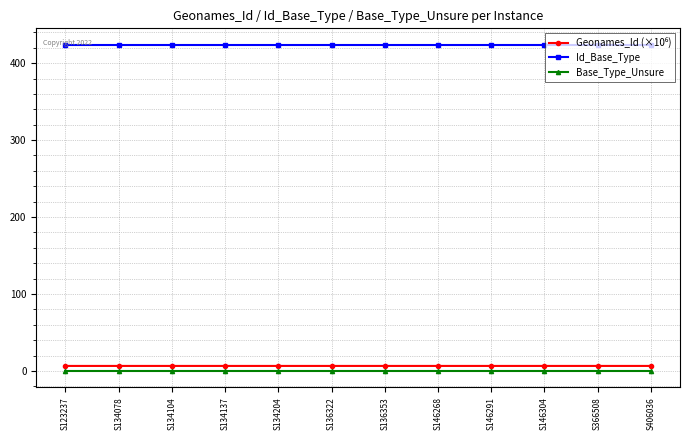

At how many categories does at least one series exceed 128?

12